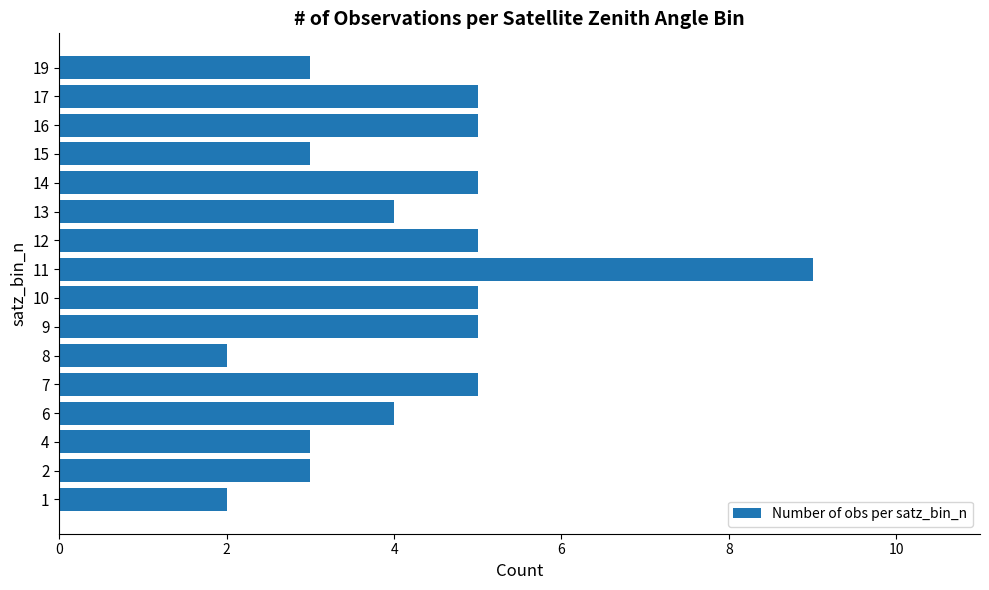

Reading bottom to top, what are all the values shown in this chart?

1=2	2=3	4=3	6=4	7=5	8=2	9=5	10=5	11=9	12=5	13=4	14=5	15=3	16=5	17=5	19=3